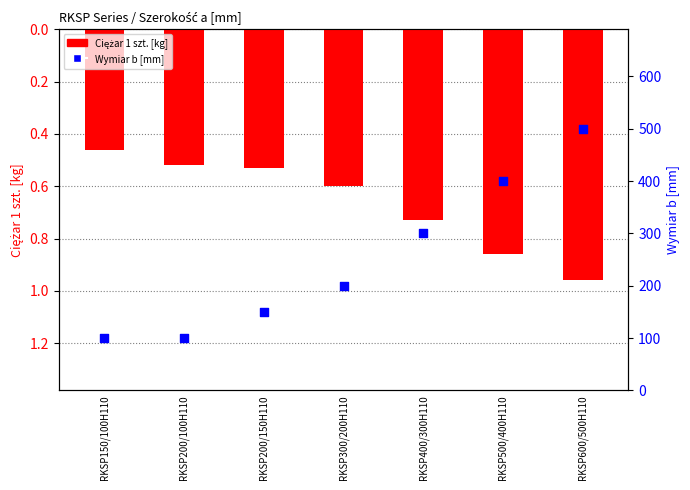

Which series reaches the minimum Y coordinate?

Ciężar 1 szt. [kg]